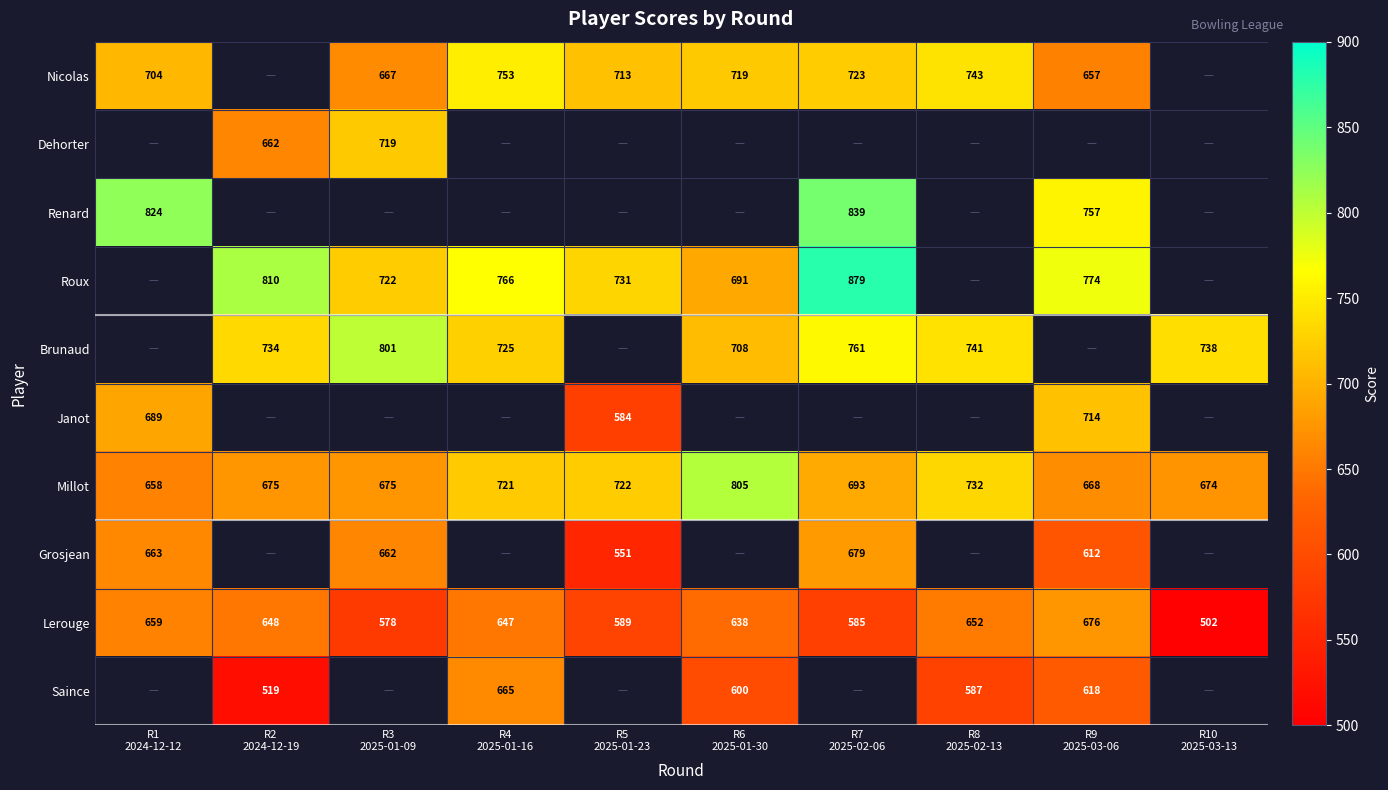

The Saince series shows 307.3 at R2 2024-12-19. True or false?

False